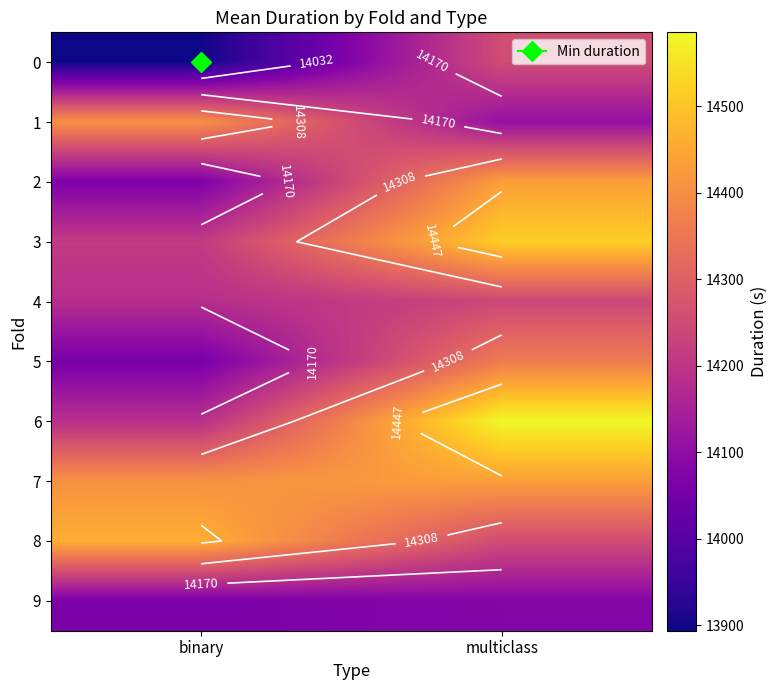

Rank the series by their maximum value, from highest to lowest.

6, 3, 8, 2, 7, 1, 5, 0, 4, 9